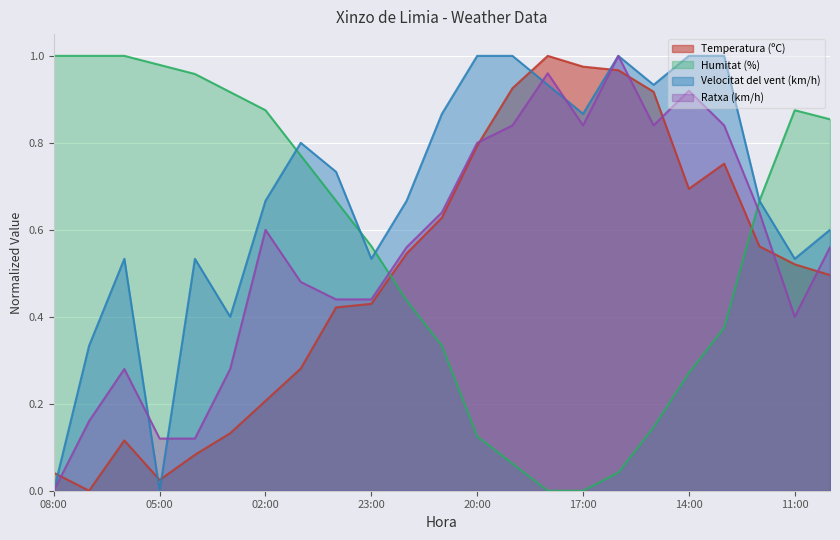

Read the Humitat (%) value at 22:00.

0.4